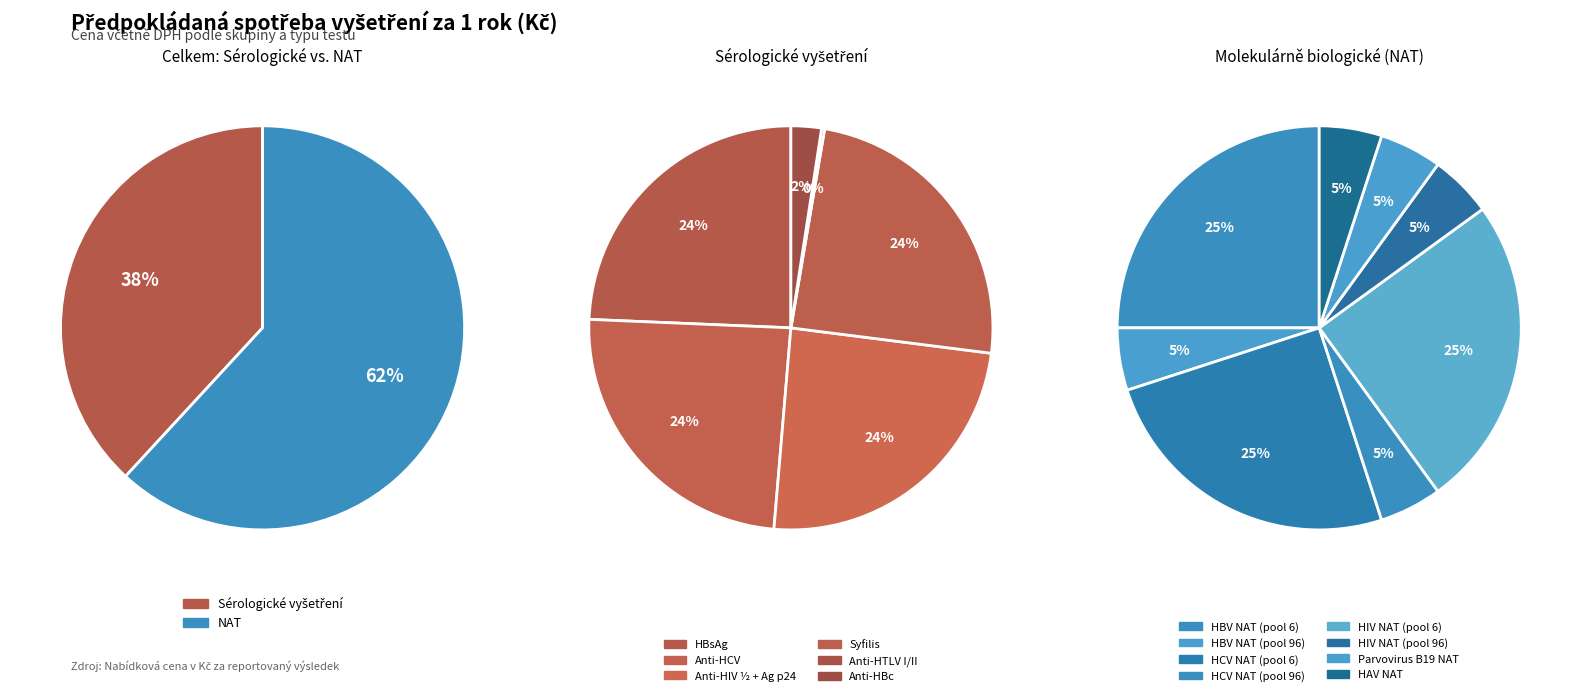

Which has a higher value, Parvovirus B19 NAT or HBV NAT (pool 96)?

Parvovirus B19 NAT